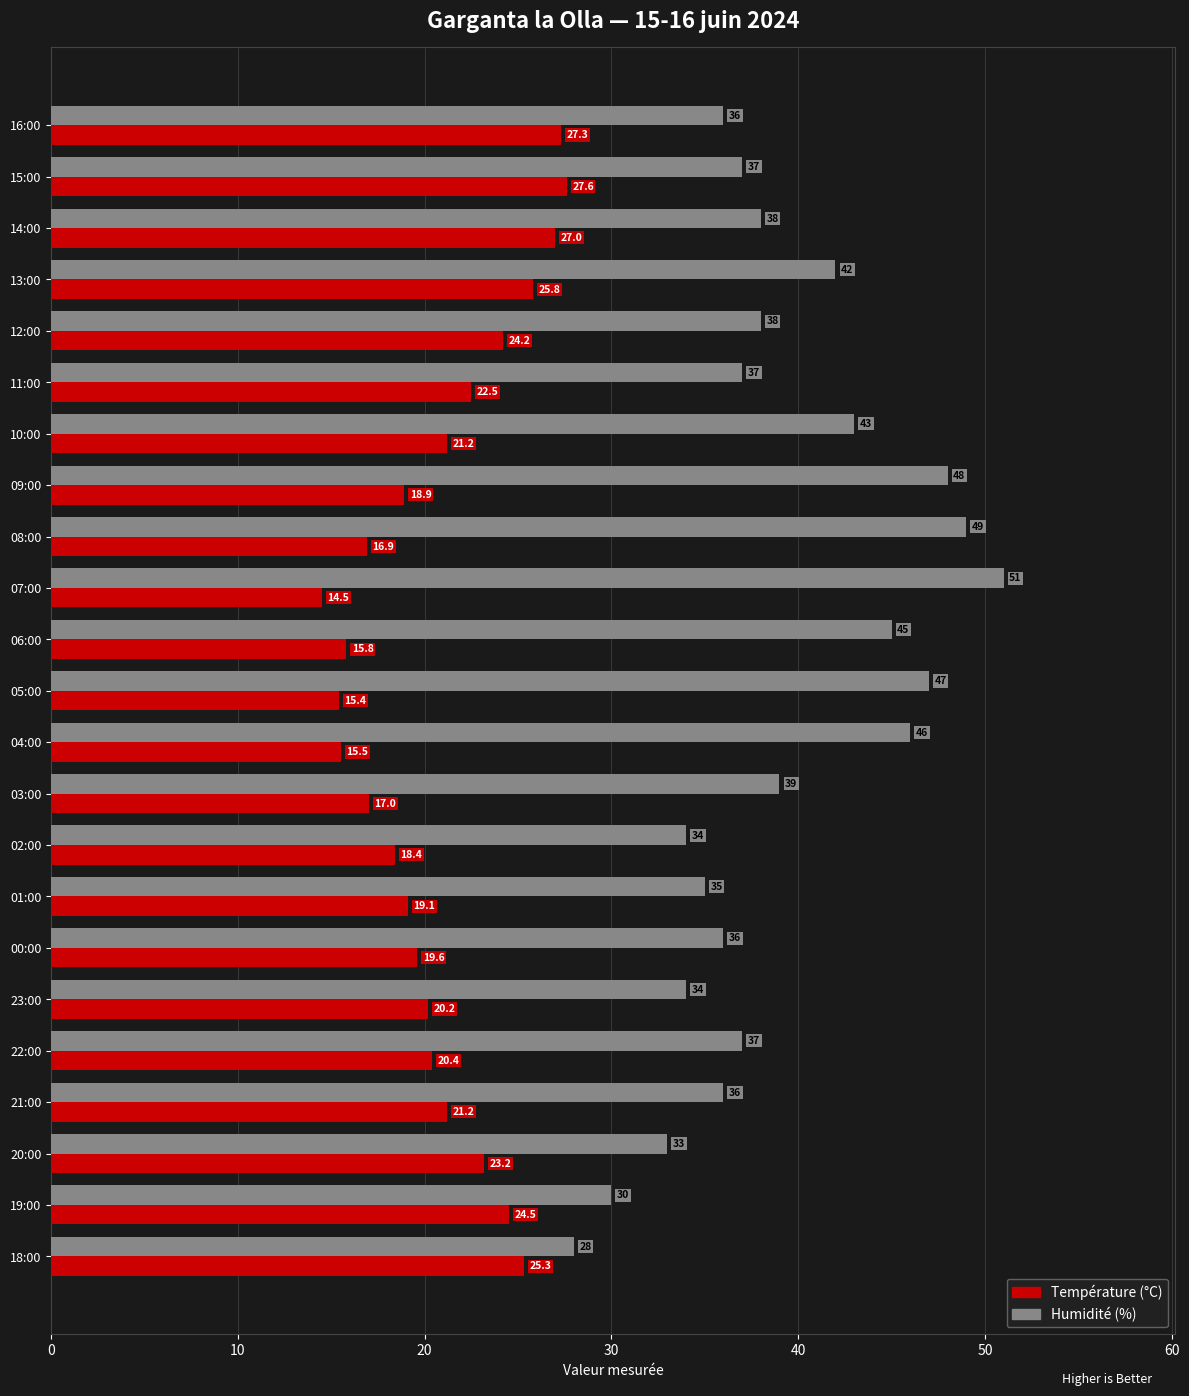

At which label is Humidité (%) closest to 39?

03:00